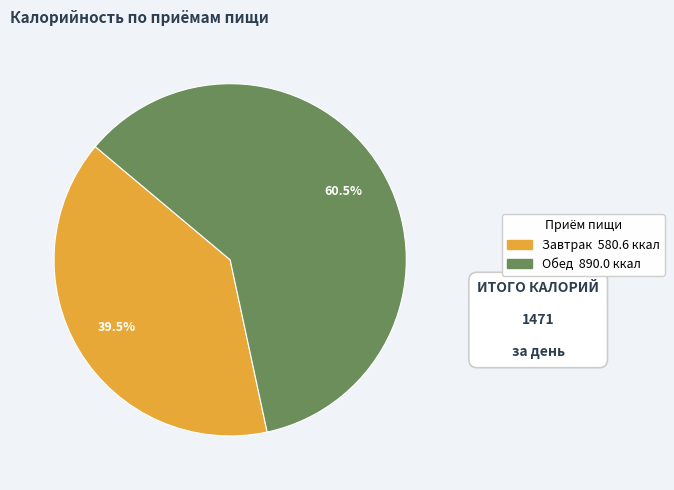

Rank the categories by value from lowest to highest.

Завтрак, Обед